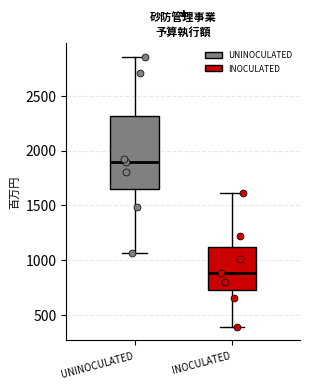

Reading left to right, read every box against the y-axis: the position of its median line, the range the box covers, and the ends of its whiskers. The values are not printed on the chart, so give them approximately, as read against the axis.

UNINOCULATED: median 1900, box 1650 to 2300, whiskers 1050 to 2850
INOCULATED: median 900, box 750 to 1100, whiskers 400 to 1600